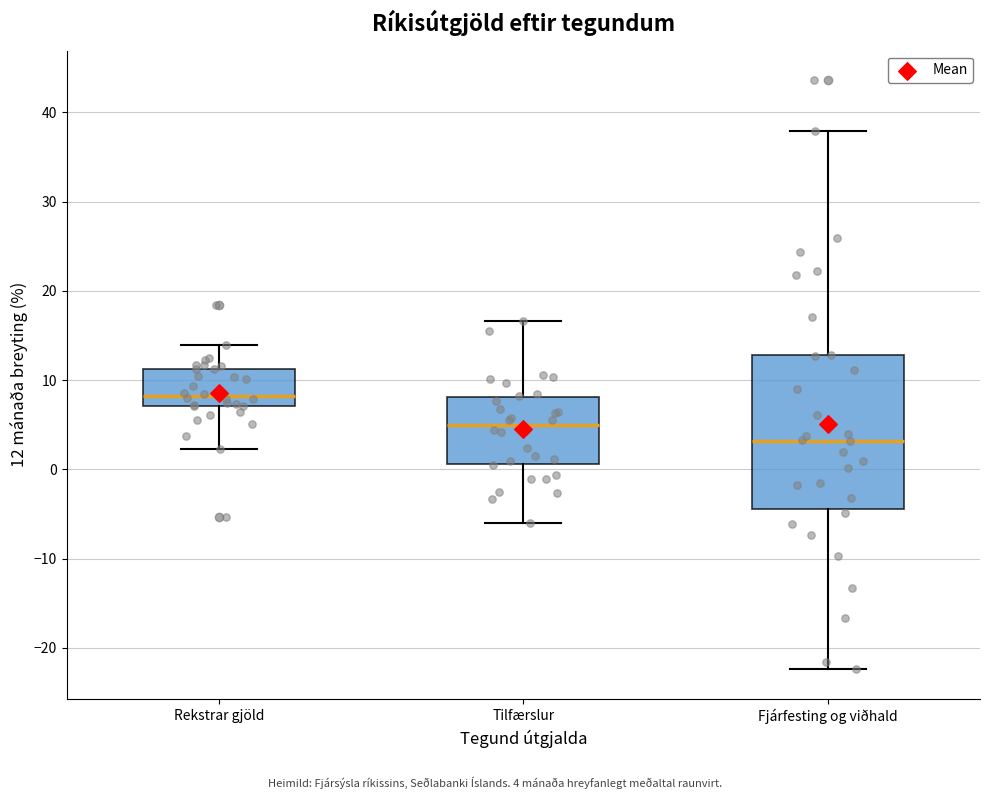

Reading left to right, transcribe this box plot: for each box, give where its median line is, the range the box spans, and where its two whiskers end, as read against the y-axis. The values are not printed on the chart, so give them approximately, as read against the axis.

Rekstrar gjöld: median 8, box 7 to 11, whiskers 2 to 14
Tilfærslur: median 5, box 1 to 8, whiskers -6 to 17
Fjárfesting og viðhald: median 3, box -4 to 13, whiskers -22 to 38